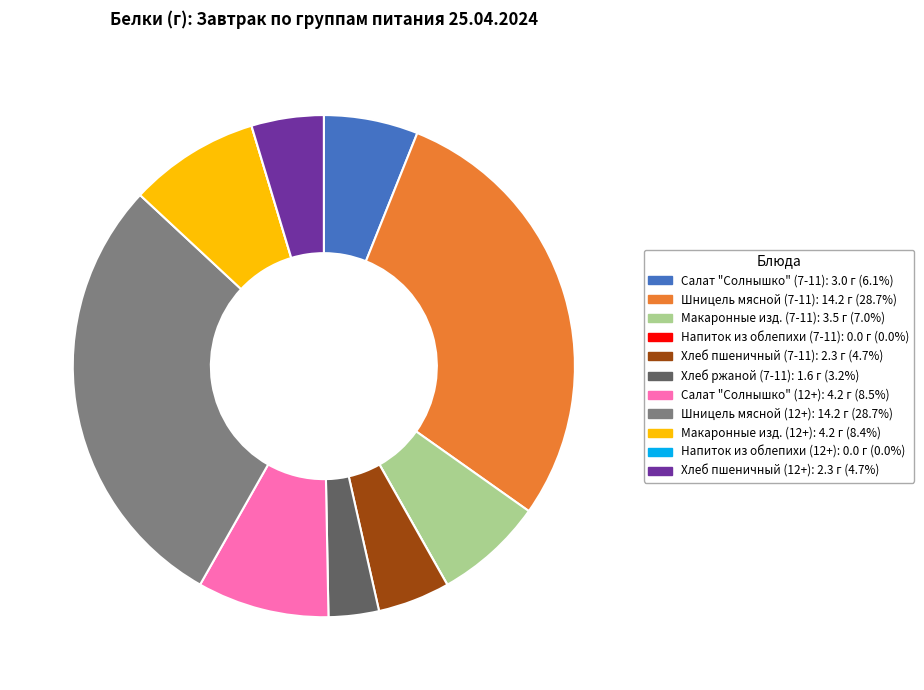

Combined, do Шницель мясной (7-11) and Хлеб пшеничный (12+) account for over 50%?

No